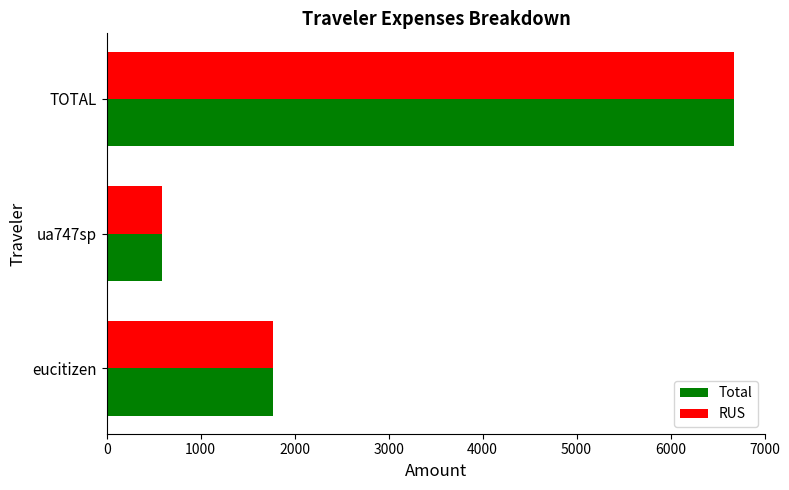

What is the sum of all Total values?

9031.6